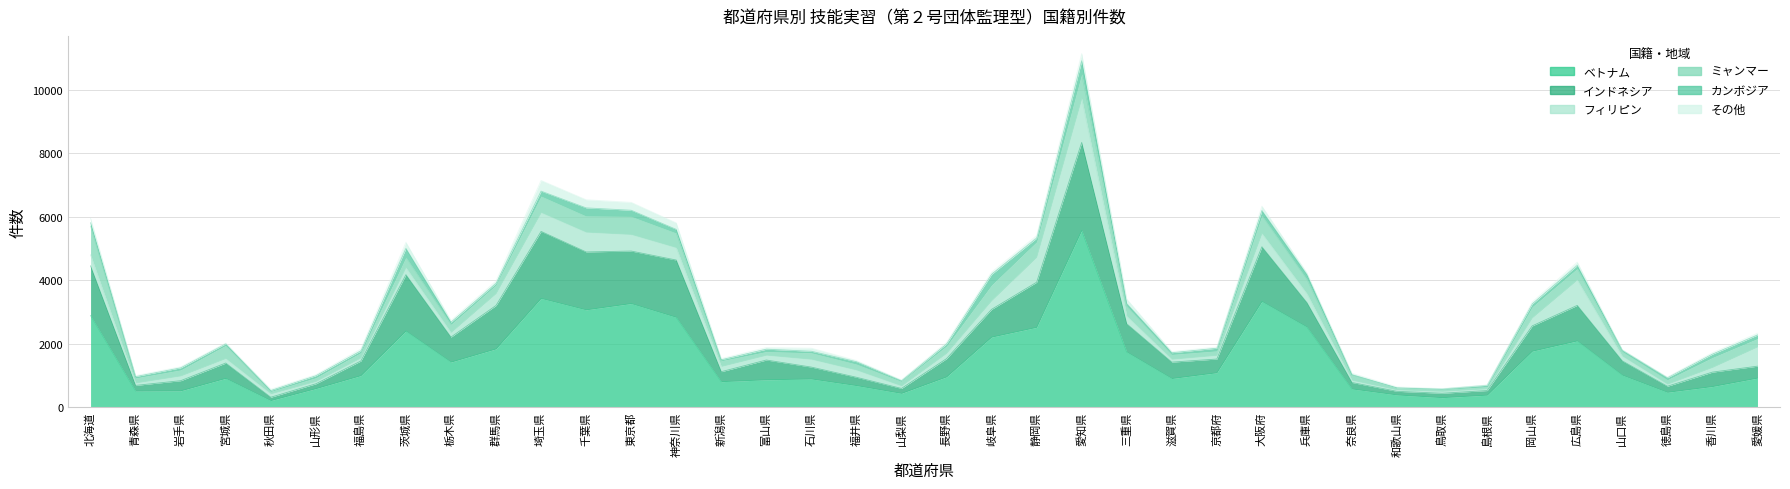

Is it true that ミャンマー equals 115 at 富山県?

True